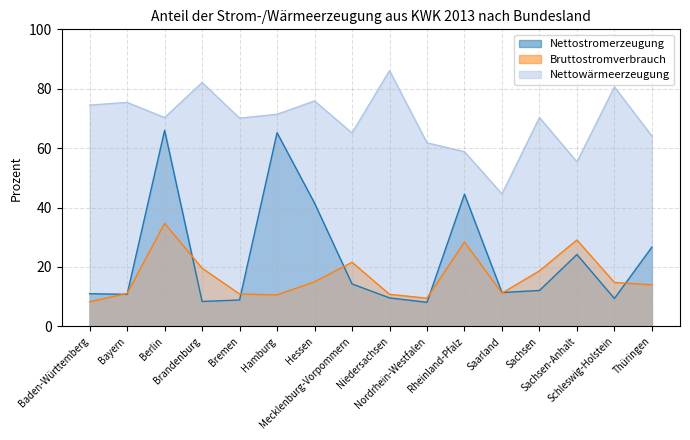

Does the chart display data point markers on the line(s)?

No